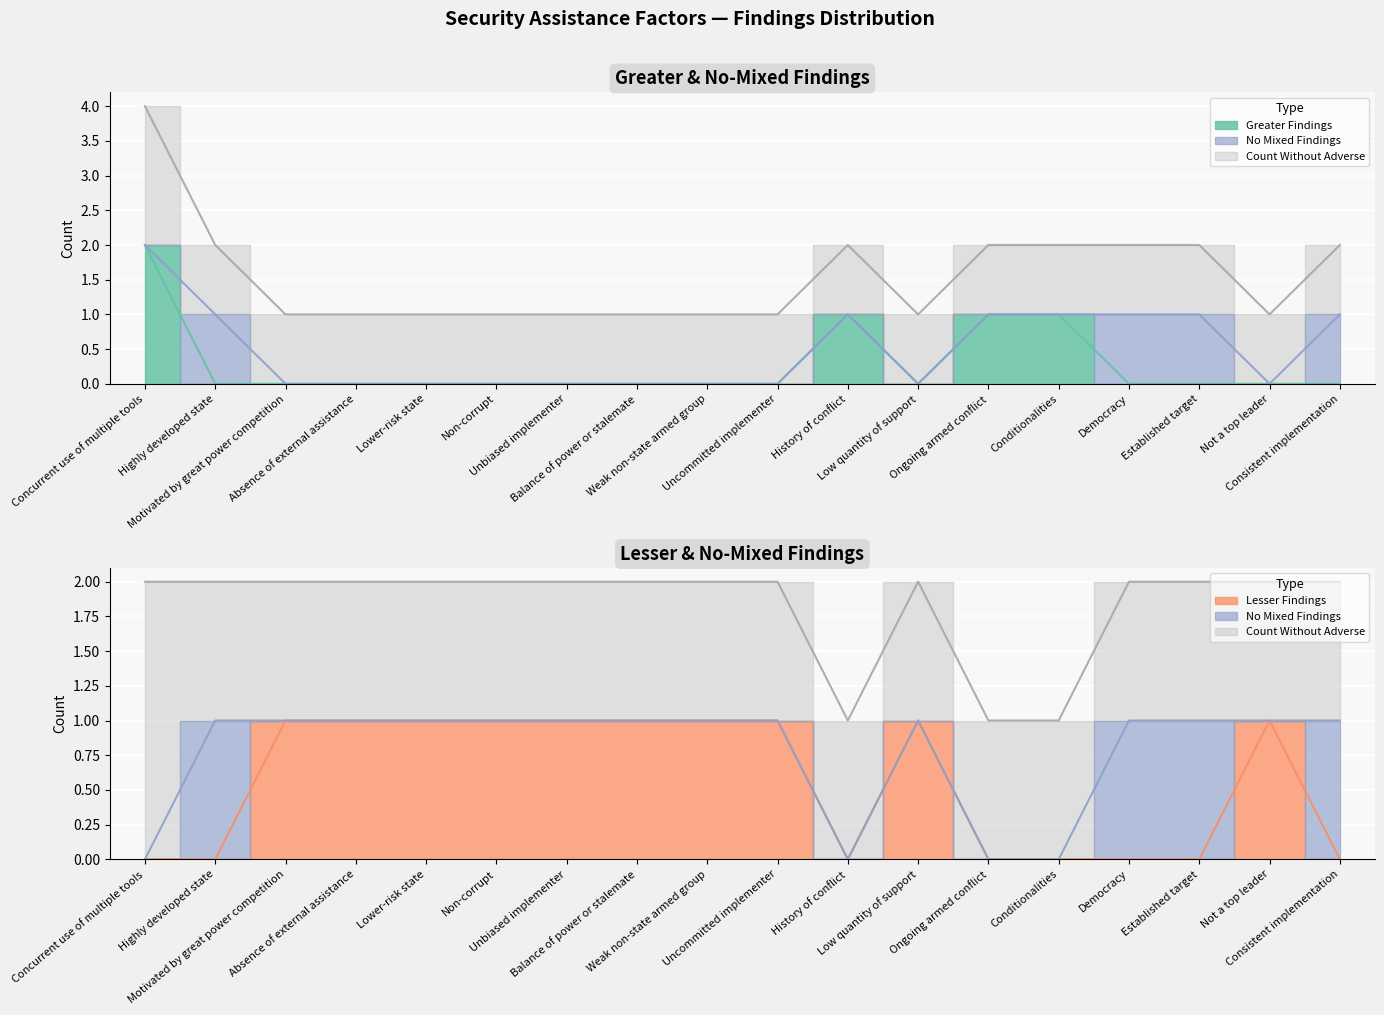

At which category is the sum across all series the highest?

Concurrent use of multiple tools